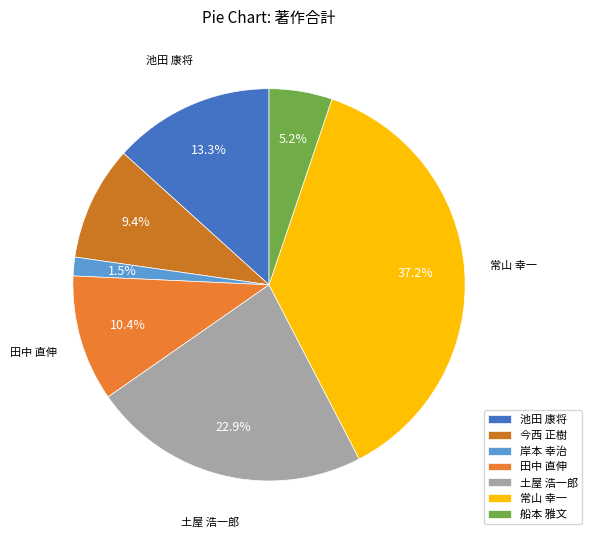

How much of the chart is everything except 土屋 浩一郎?

77.1%